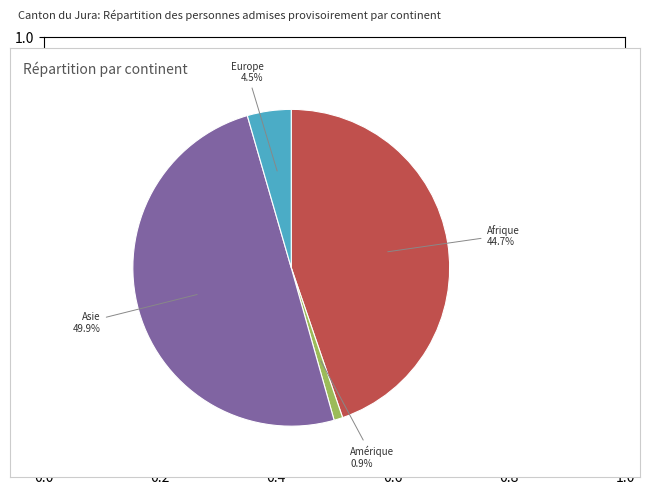

What portion of the pie excludes Asie?

50.1%